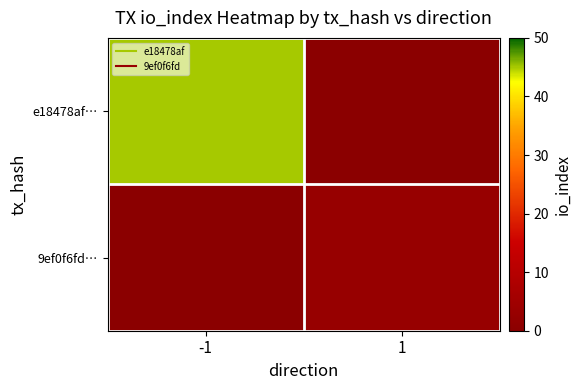

List the series in order of their overall mean, highest first.

e18478af…, 9ef0f6fd…